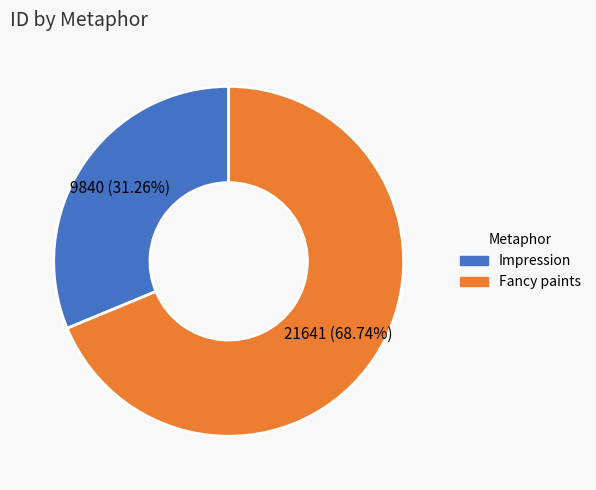

Which has a higher value, Impression or Fancy paints?

Fancy paints